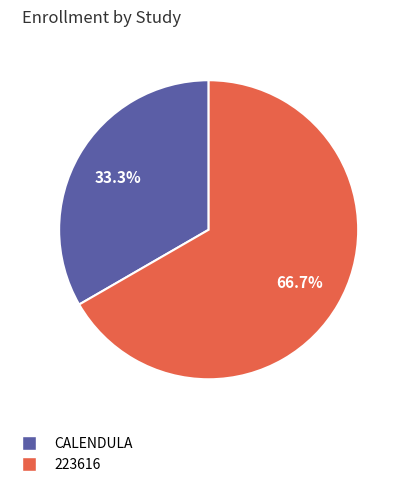

True or false: 223616 accounts for 67% of the total.

True